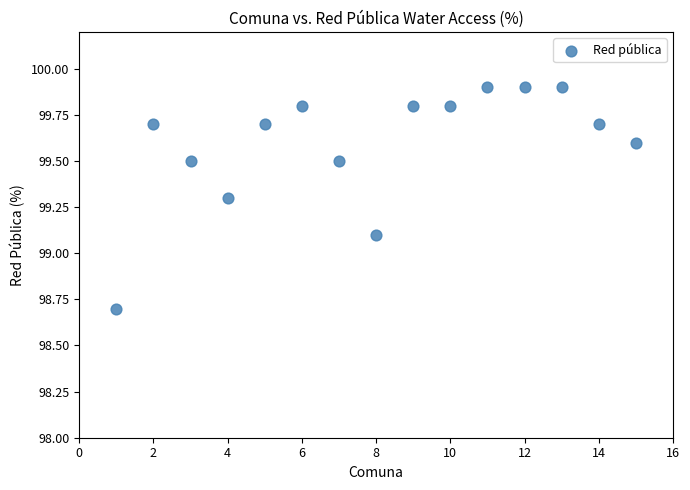

What Y value in the scatter plot is closest to 99?

99.1